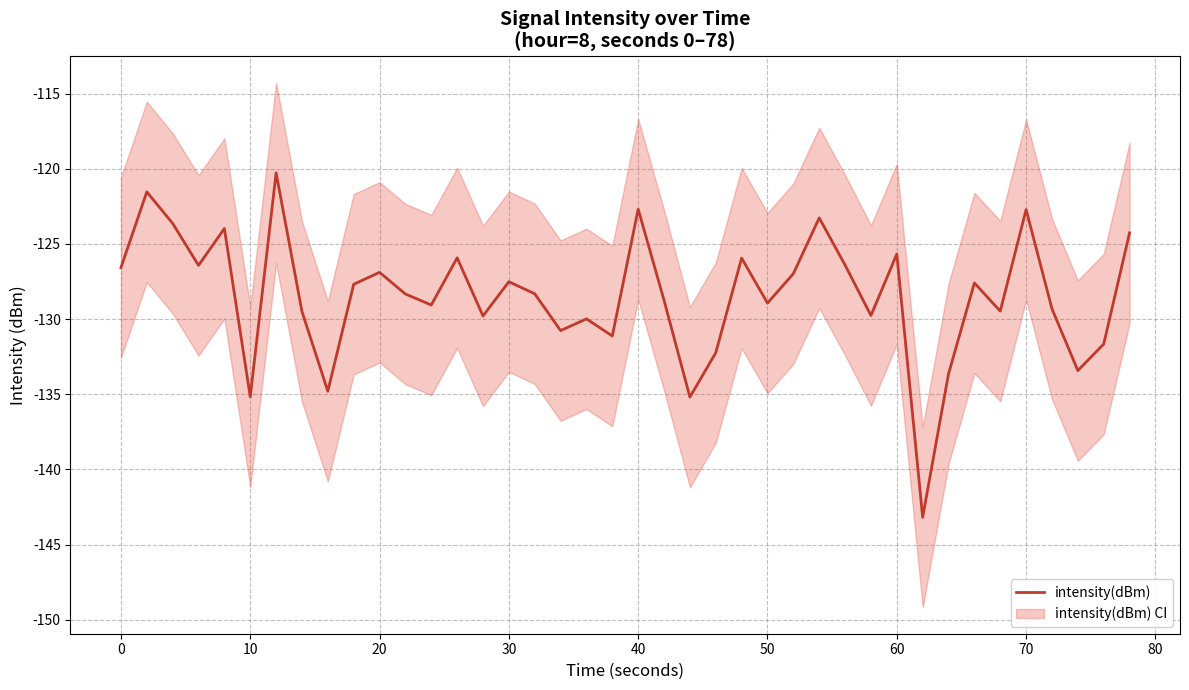

True or false: there are more than 2 points higher than both neighbors.

True